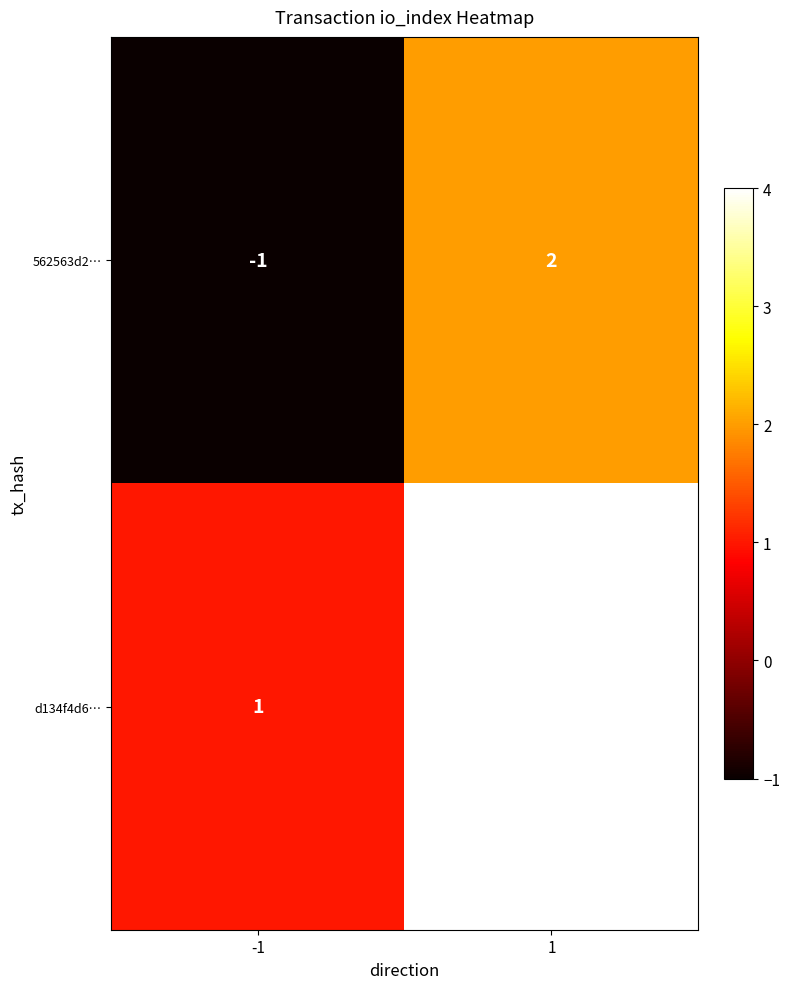

What is the maximum value shown in the chart?

4